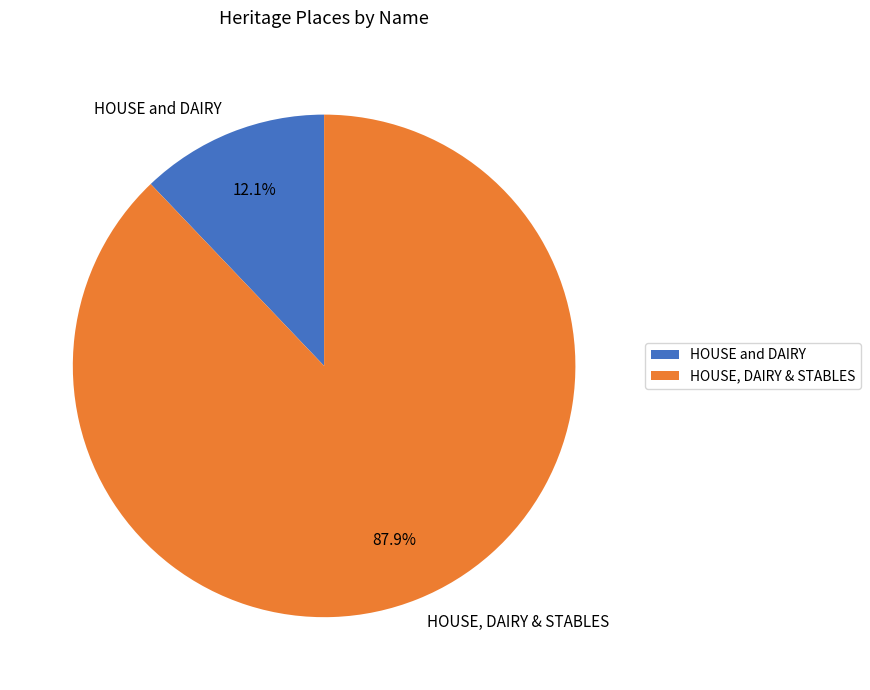

Combined, what portion of the pie is HOUSE, DAIRY & STABLES and HOUSE and DAIRY?

100.0%